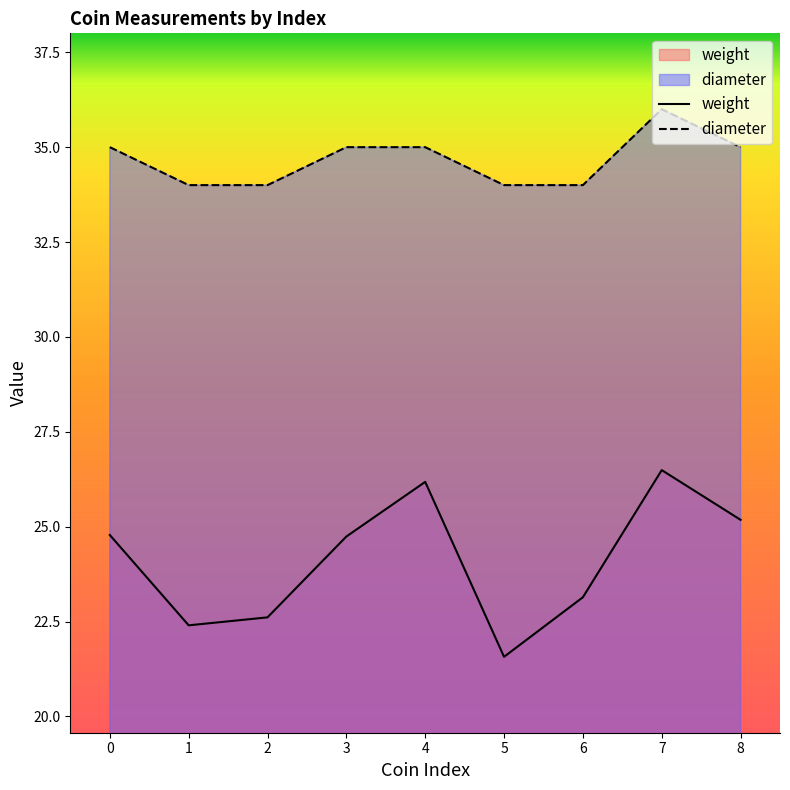

Rank the series at 6 from lowest to highest value.

weight, diameter